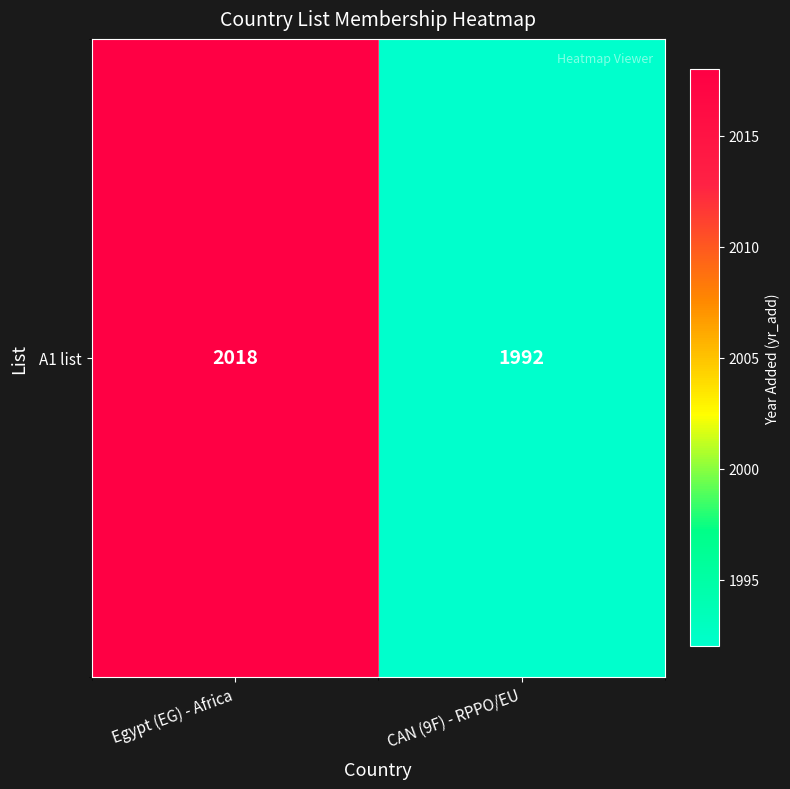

At which label is the value closest to 2005?

Egypt (EG) - Africa